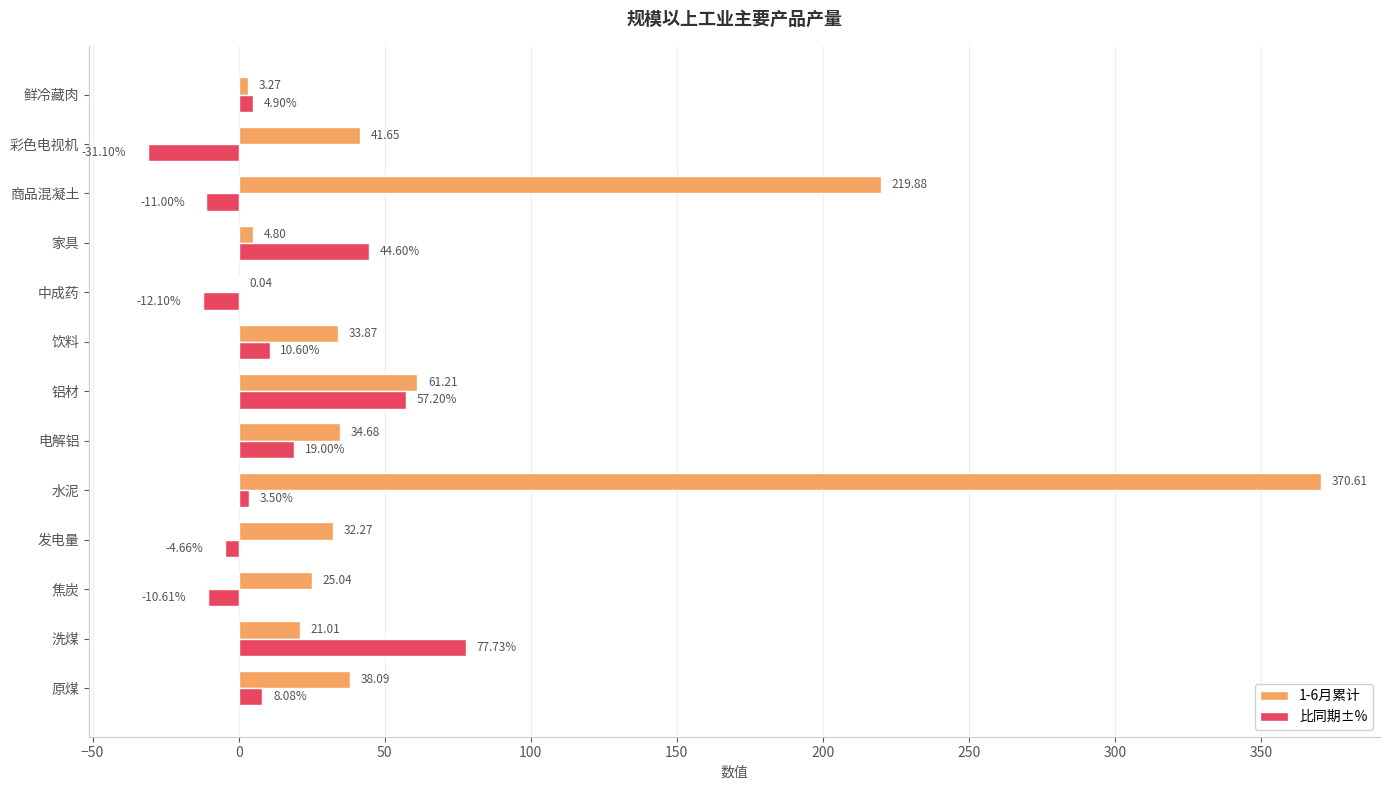

At which category does the chart reach its peak across all series?

水泥